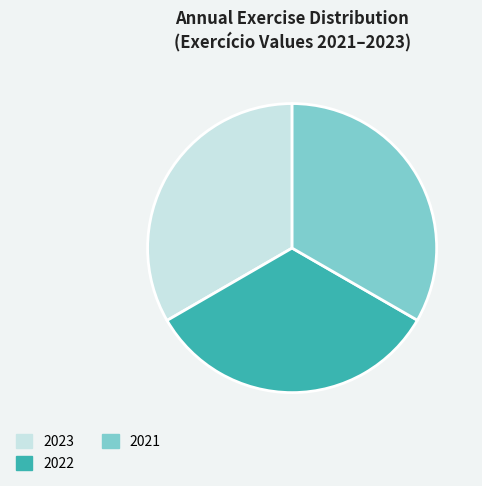

The 2022 slice represents 17% of the pie. True or false?

False